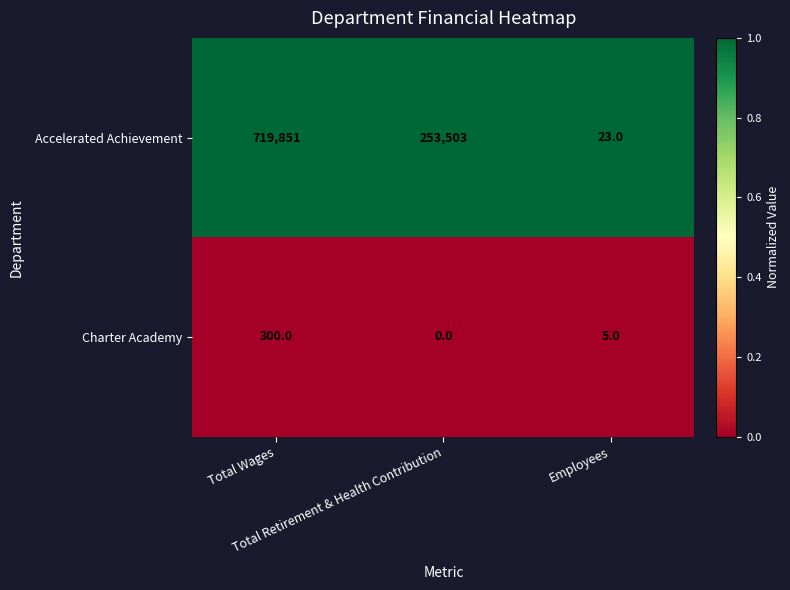

Which series has the largest range (max minus min)?

Accelerated Achievement